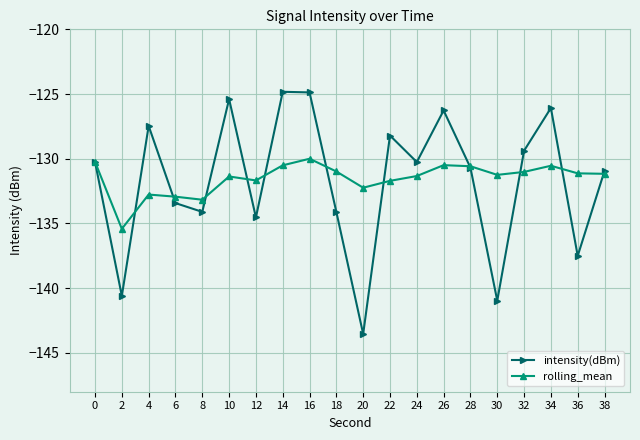

What is the difference between the intensity(dBm) values at 28 and 20?

12.9